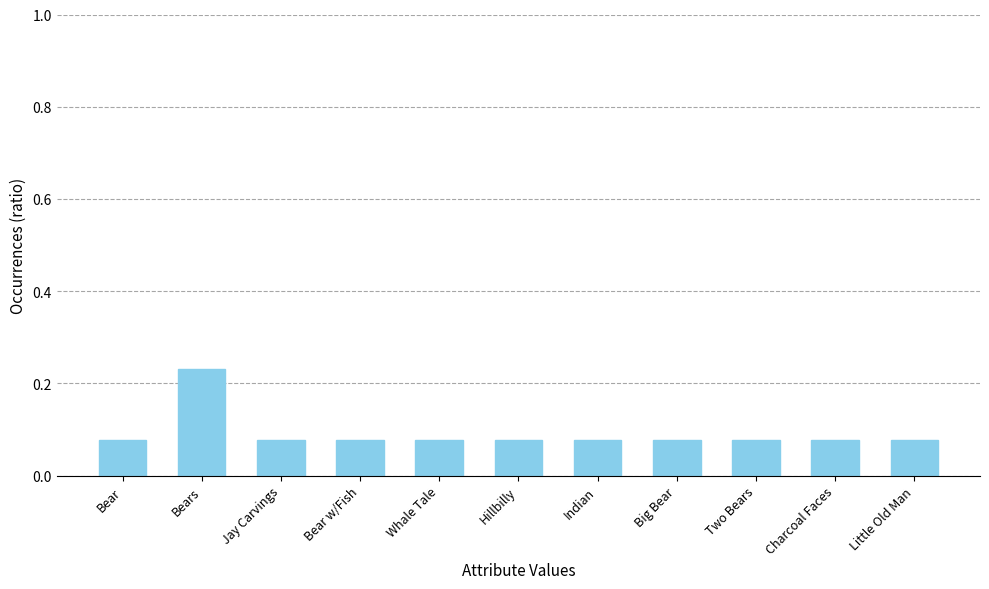

What position from the right is Hillbilly?

6